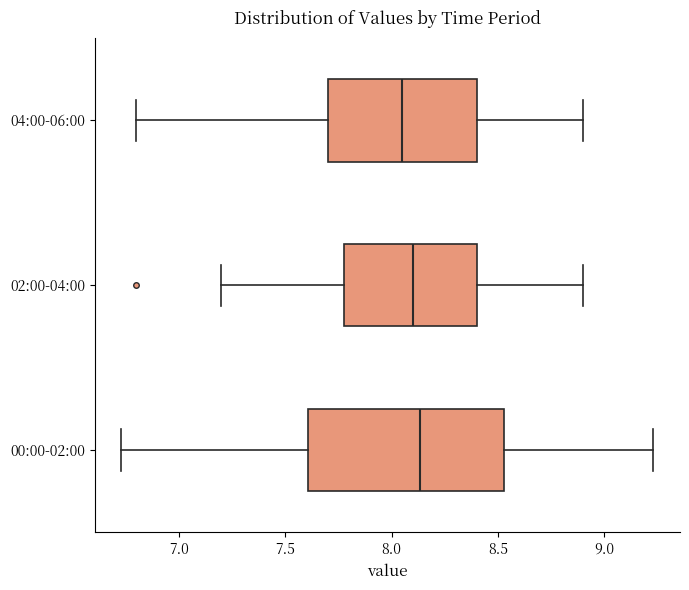

Where is the left edge of the box for 04:00-06:00 on the x-axis? The values are not printed on the chart, so give them approximately, as read against the axis.

7.70